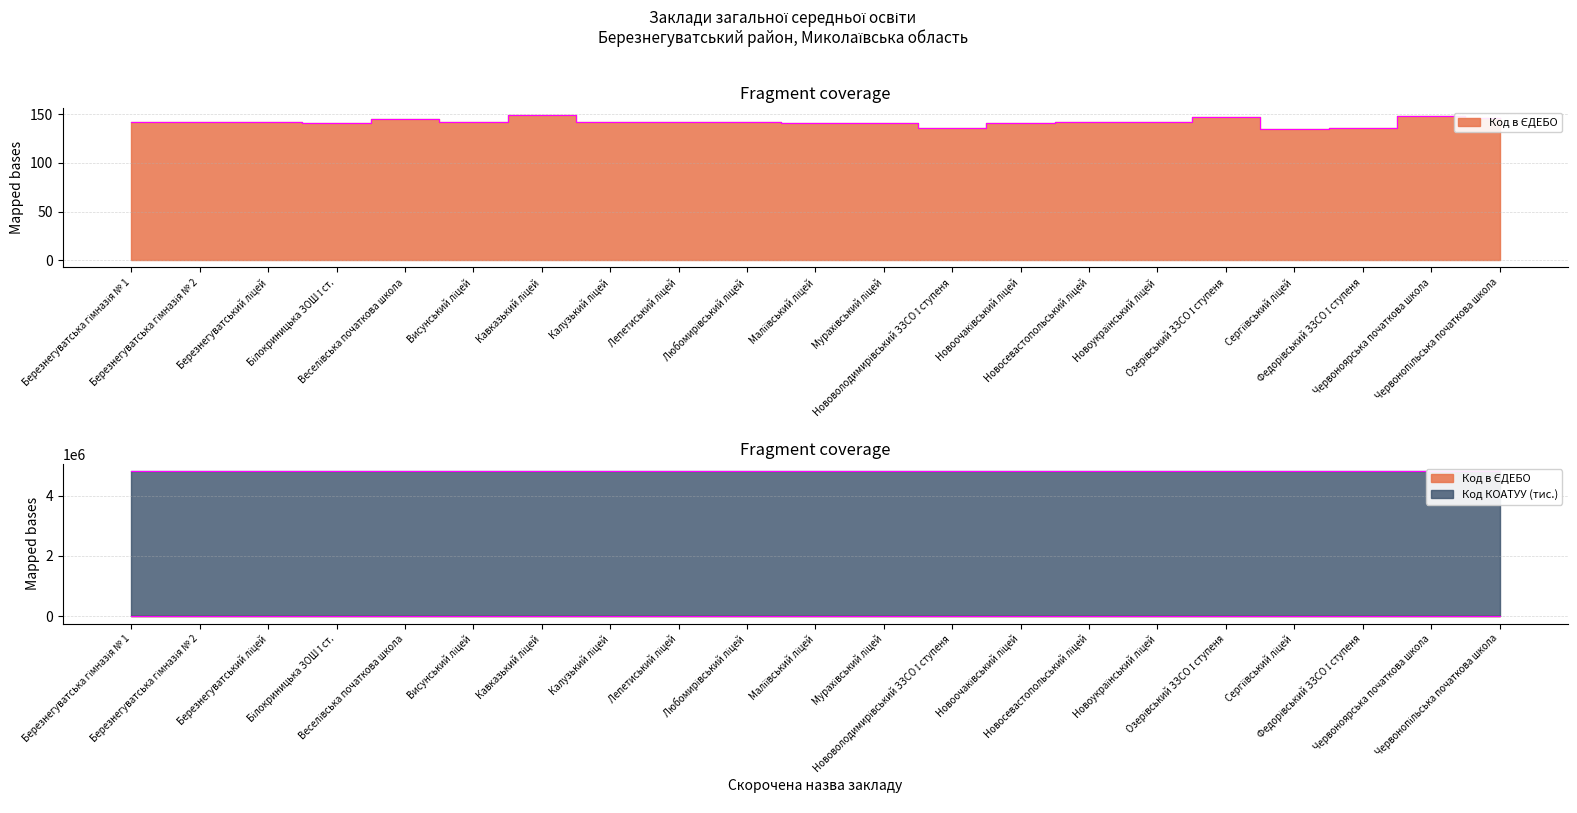

What is the maximum value shown in the chart?

149.2